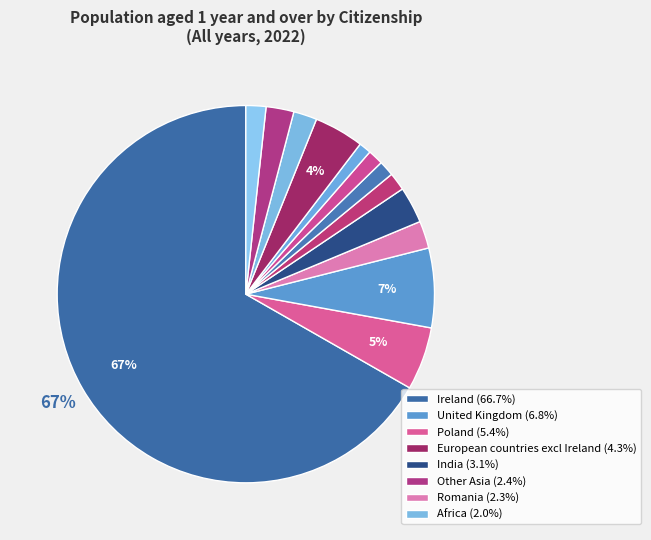

Count the number of slices in the pie.

13